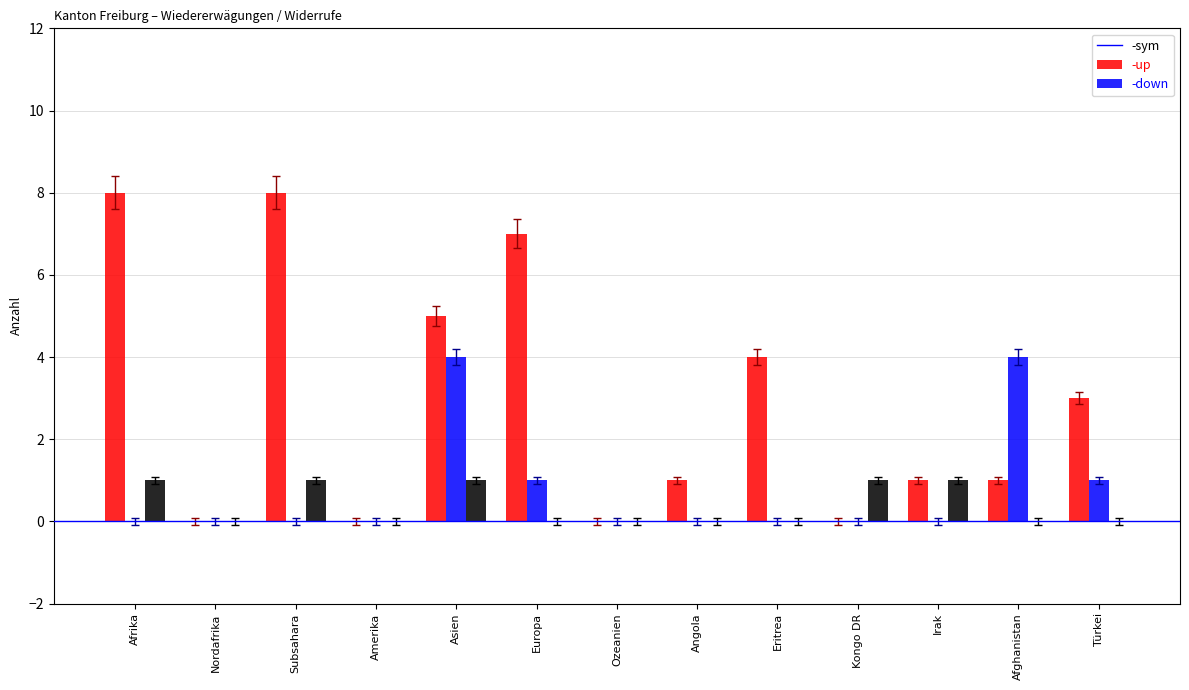

At which category is the sum across all series the highest?

Asien